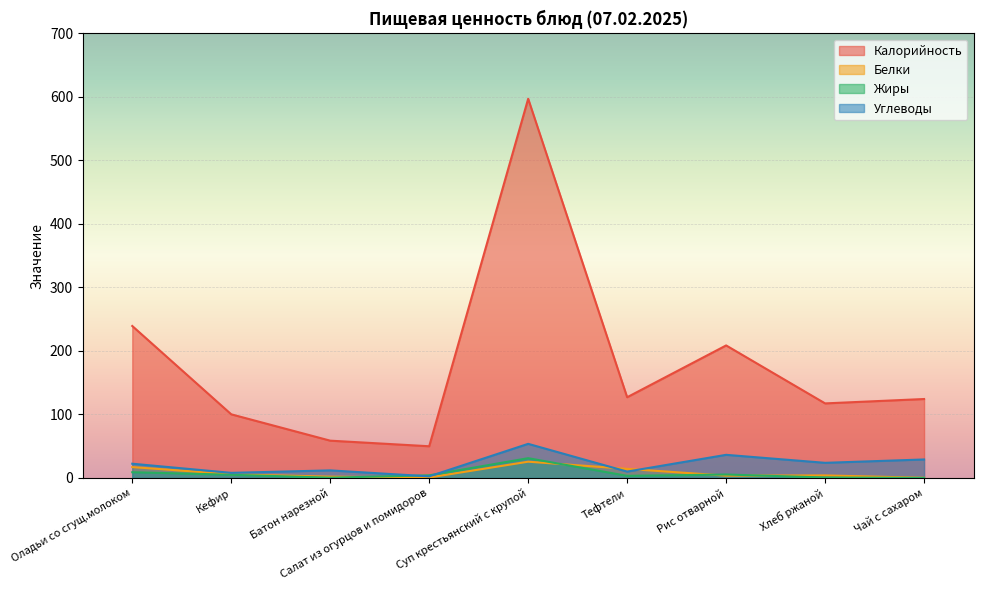

What is the sum of the Калорийность values at Суп крестьянский с крупой and Оладьи со сгущ.молоком?

836.5